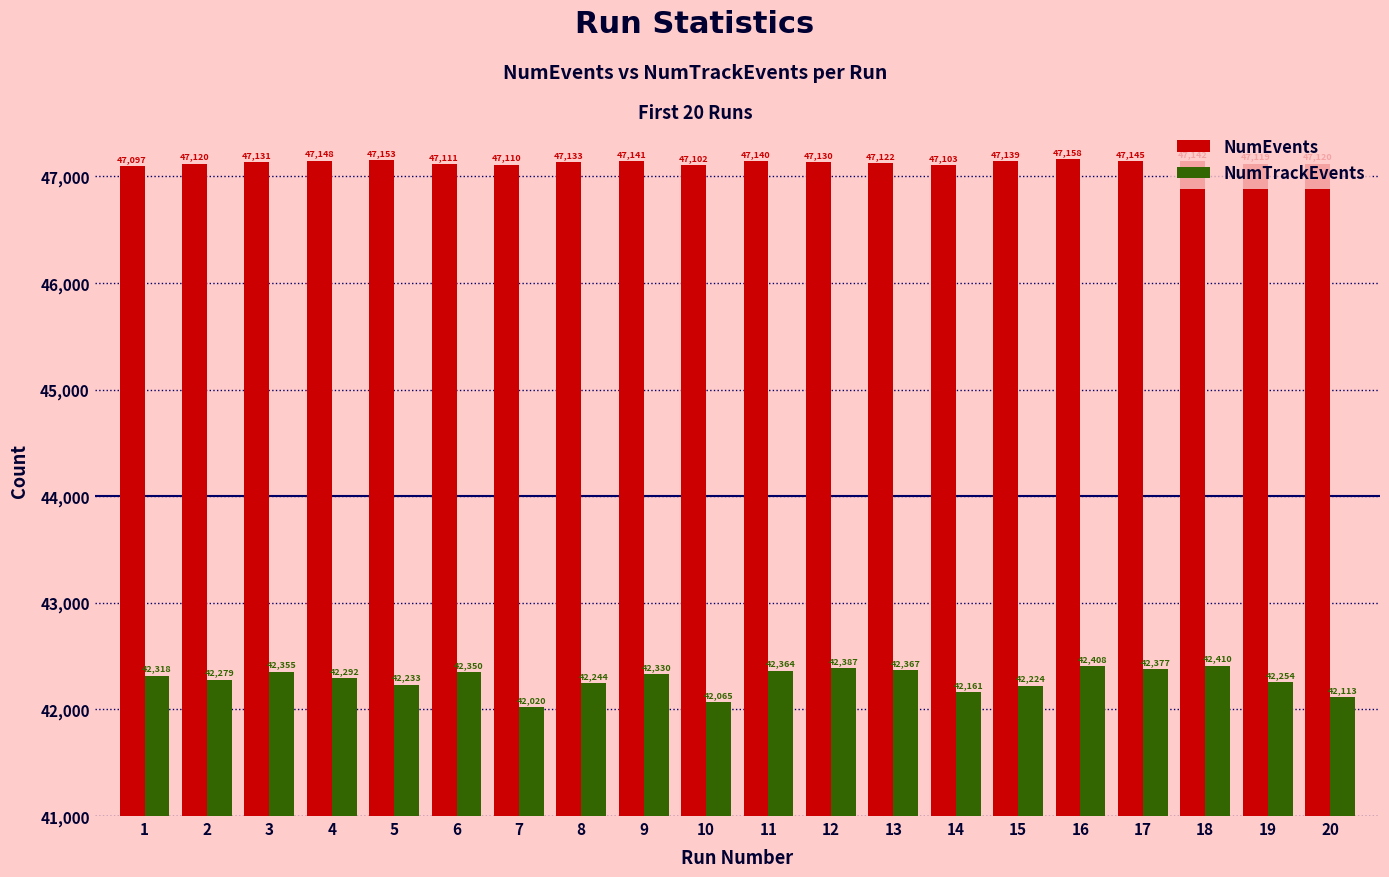

Does the chart contain any negative values?

No